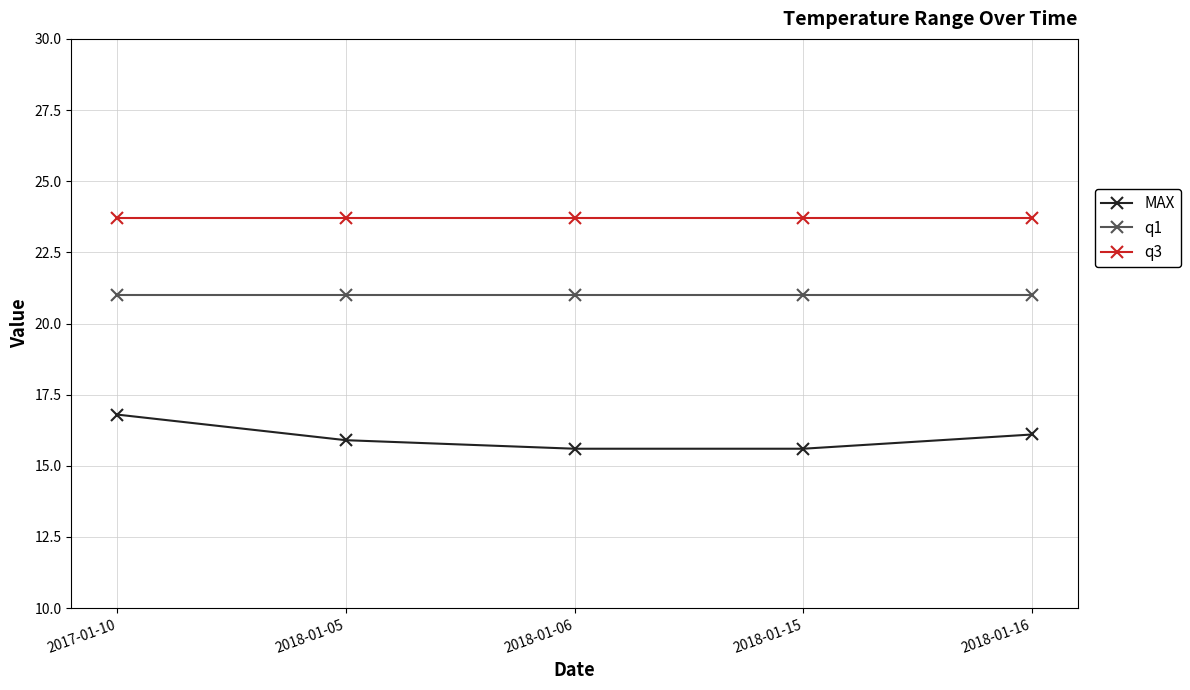

True or false: q1 has more than 2 interior local peaks.

False